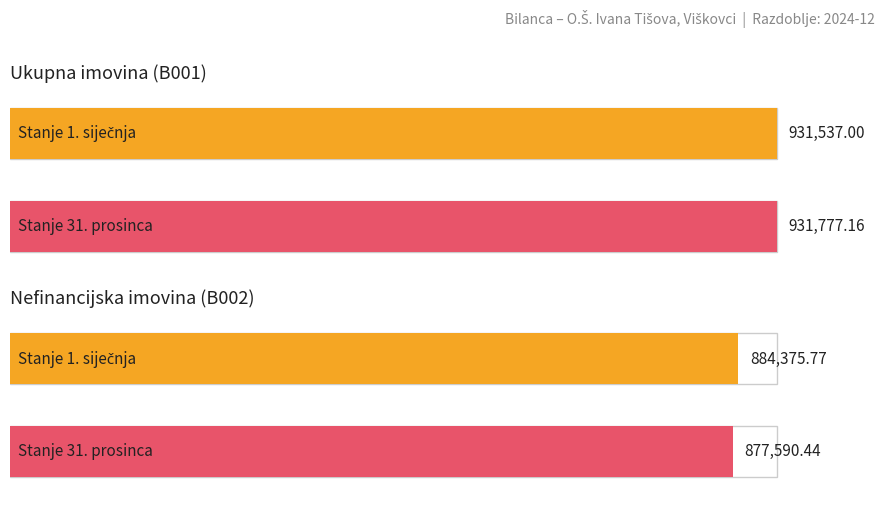

At which label does Average utilization reach its peak?

Stanje 1. siječnja